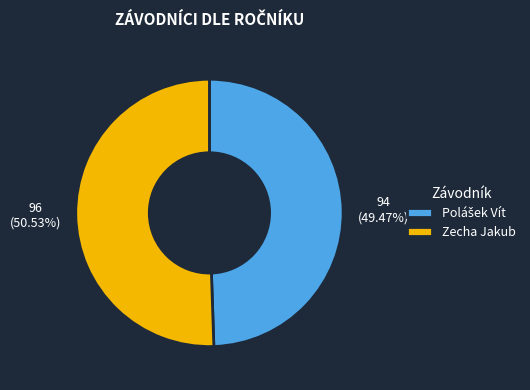

Which category has the biggest portion of the pie?

Zecha Jakub